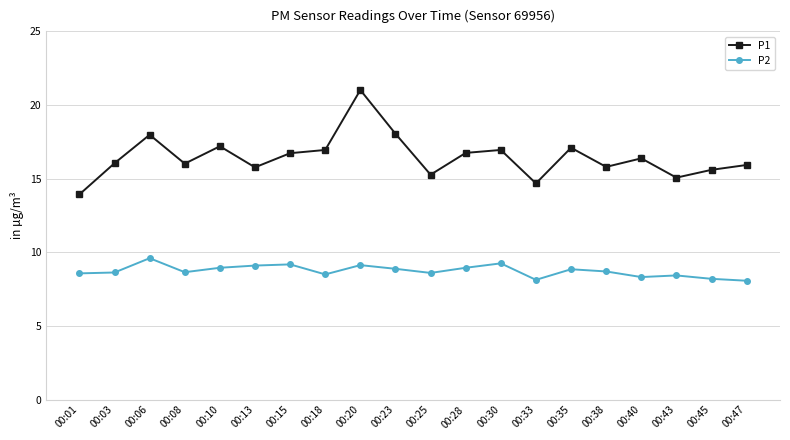

What are all the series names shown in the legend?

P1, P2